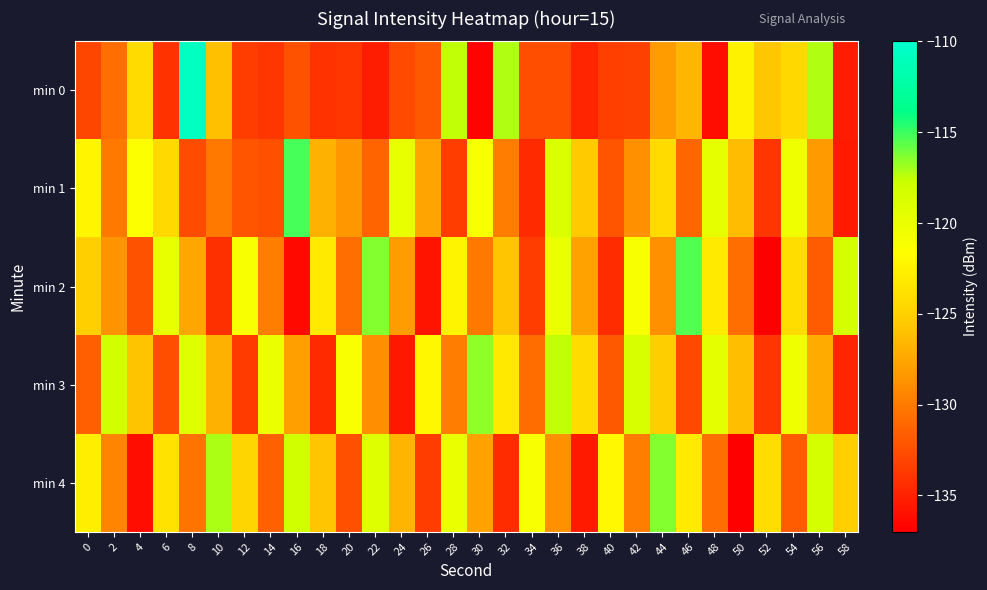

Reading right to left, transcribe all the data shown in this chart.

min 0: 58=-135.4	56=-117.3	54=-124.5	52=-125.7	50=-122.5	48=-136.1	46=-126.6	44=-128.1	42=-133.3	40=-133.4	38=-134.8	36=-132.5	34=-132.5	32=-117.2	30=-136.7	28=-117.6	26=-131.9	24=-132.7	22=-135.2	20=-133.9	18=-134.1	16=-132.3	14=-133.8	12=-133.5	10=-126.1	8=-110.7	6=-134.1	4=-124.3	2=-130.8	0=-133.0
min 1: 58=-135.4	56=-128.2	54=-120.5	52=-133.9	50=-126.3	48=-119.7	46=-131.1	44=-124.3	42=-128.8	40=-132.1	38=-125.4	36=-118.8	34=-134.6	32=-129.9	30=-121.1	28=-133.5	26=-127.7	24=-119.9	22=-131.2	20=-128.5	18=-126.9	16=-115.2	14=-132.4	12=-132.1	10=-130.1	8=-132.6	6=-124.3	4=-121.3	2=-130.1	0=-122.3
min 2: 58=-118.4	56=-131.8	54=-124.1	52=-137.4	50=-130.8	48=-123.1	46=-115.4	44=-128.8	42=-121.1	40=-134.4	38=-127.8	36=-120.1	34=-133.4	32=-125.8	30=-130.1	28=-122.4	26=-135.8	24=-128.1	22=-116.4	20=-130.8	18=-123.1	16=-136.4	14=-129.8	12=-121.1	10=-134.2	8=-127.5	6=-119.9	4=-132.3	2=-128.7	0=-125.1
min 3: 58=-134.9	56=-127.2	54=-120.5	52=-133.9	50=-126.2	48=-119.5	46=-132.9	44=-125.2	42=-118.5	40=-131.9	38=-124.2	36=-117.5	34=-130.9	32=-123.2	30=-116.5	28=-129.9	26=-122.2	24=-135.5	22=-128.9	20=-121.2	18=-134.5	16=-127.9	14=-120.2	12=-133.5	10=-126.9	8=-119.2	6=-132.5	4=-125.9	2=-118.2	0=-131.5
min 4: 58=-125.1	56=-118.4	54=-131.8	52=-124.1	50=-137.4	48=-130.8	46=-123.1	44=-116.4	42=-129.8	40=-122.1	38=-135.4	36=-128.8	34=-121.1	32=-134.4	30=-127.8	28=-120.1	26=-133.4	24=-126.8	22=-119.1	20=-132.4	18=-125.8	16=-118.1	14=-131.4	12=-124.8	10=-117.1	8=-130.4	6=-123.8	4=-136.1	2=-129.4	0=-122.8